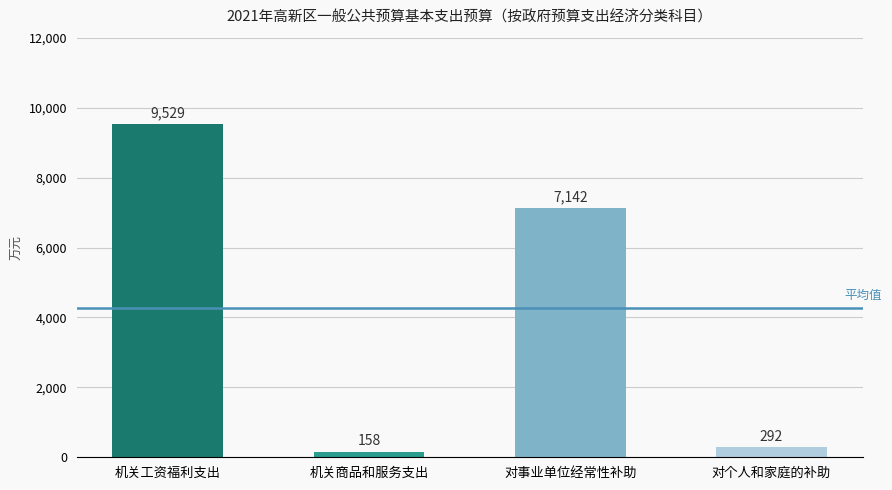

Reading left to right, extract all data points from this chart.

机关工资福利支出=9529	机关商品和服务支出=158	对事业单位经常性补助=7142	对个人和家庭的补助=292